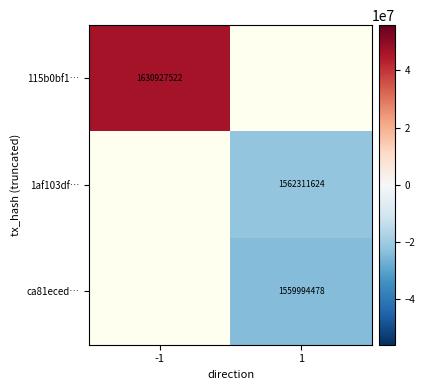

Count the number of categories in the chart.

2